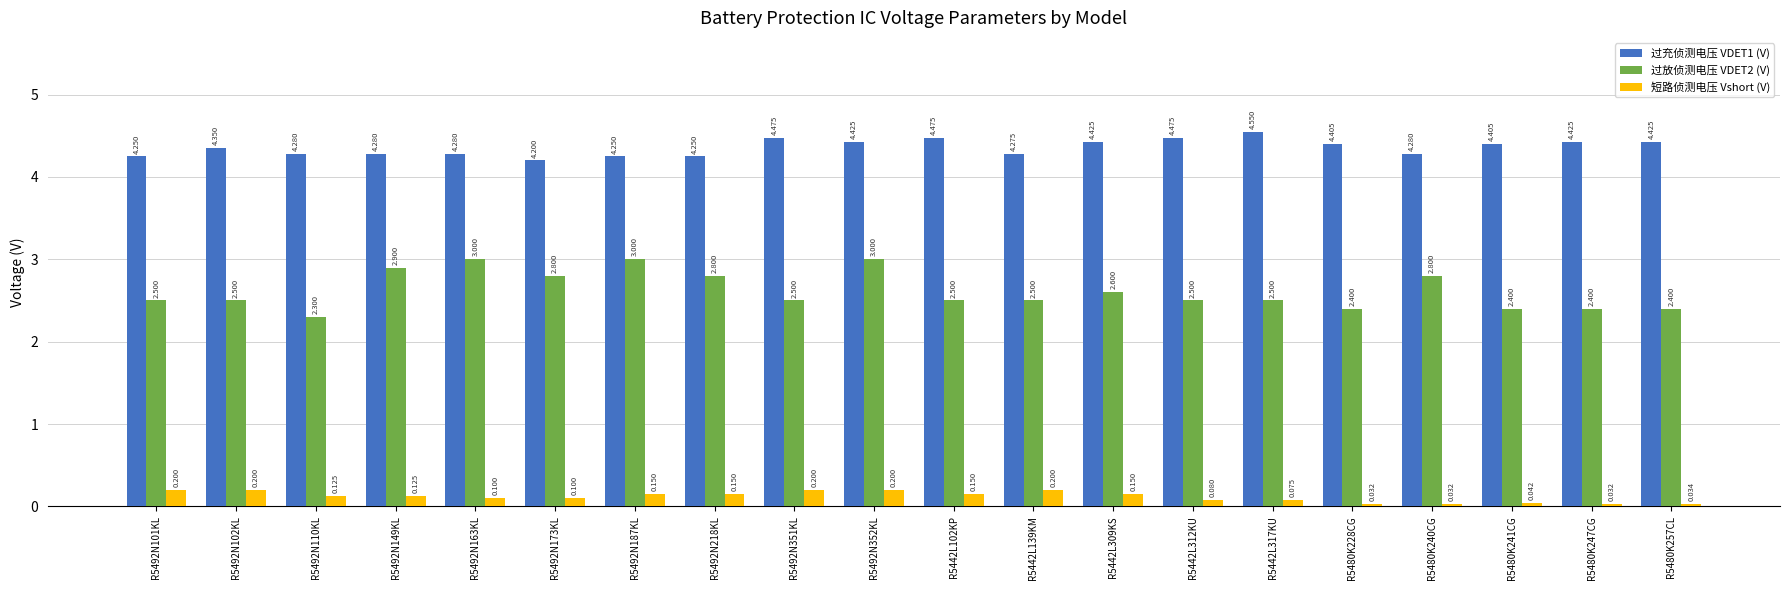

What is the sum of the 过放侦测电压 VDET2 (V) values at R5442L102KP and R5492N218KL?

5.3